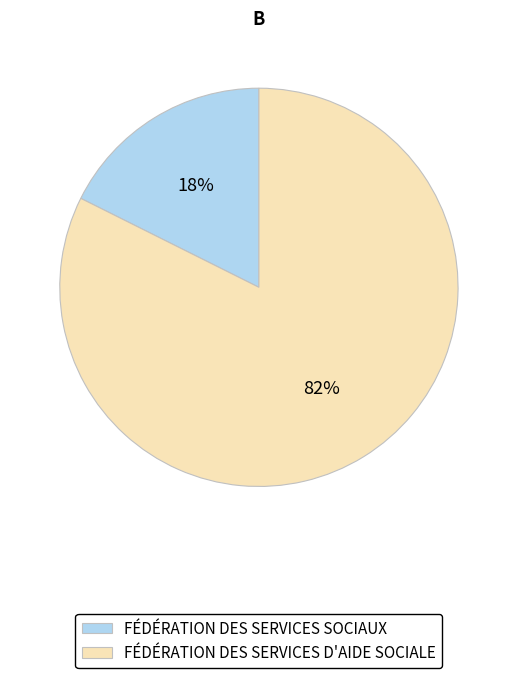

Which category has the biggest portion of the pie?

FÉDÉRATION DES SERVICES D'AIDE SOCIALE